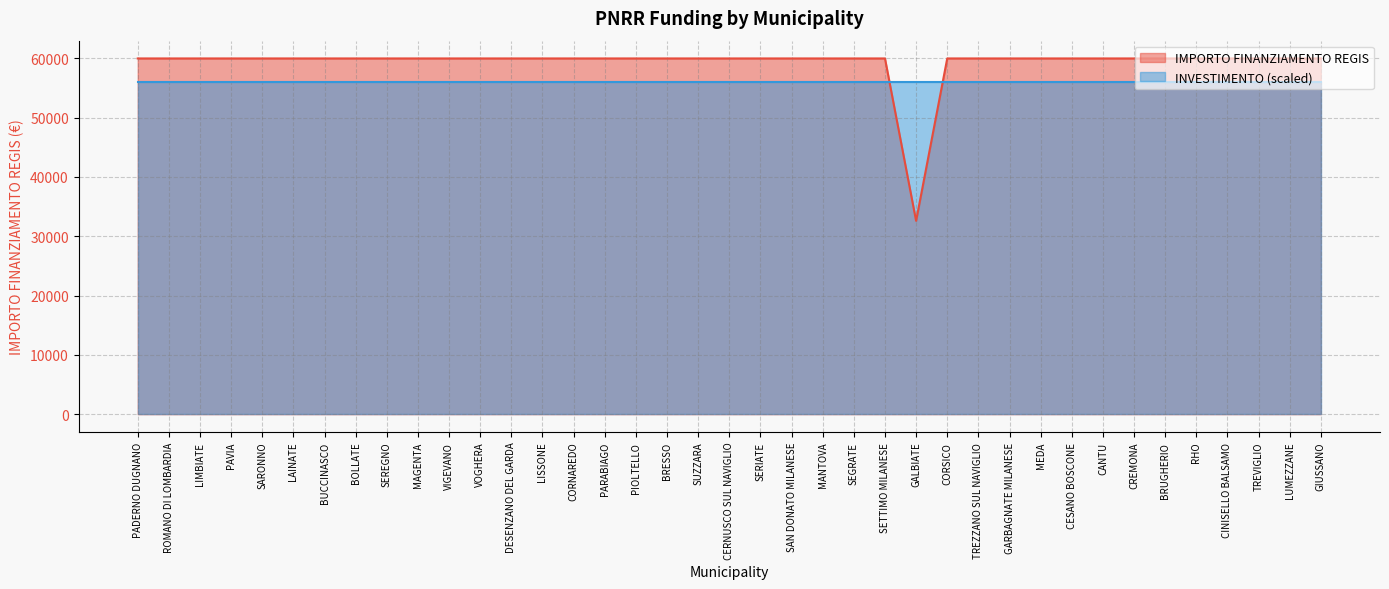

What is the difference between the maximum and minimum values?

27377